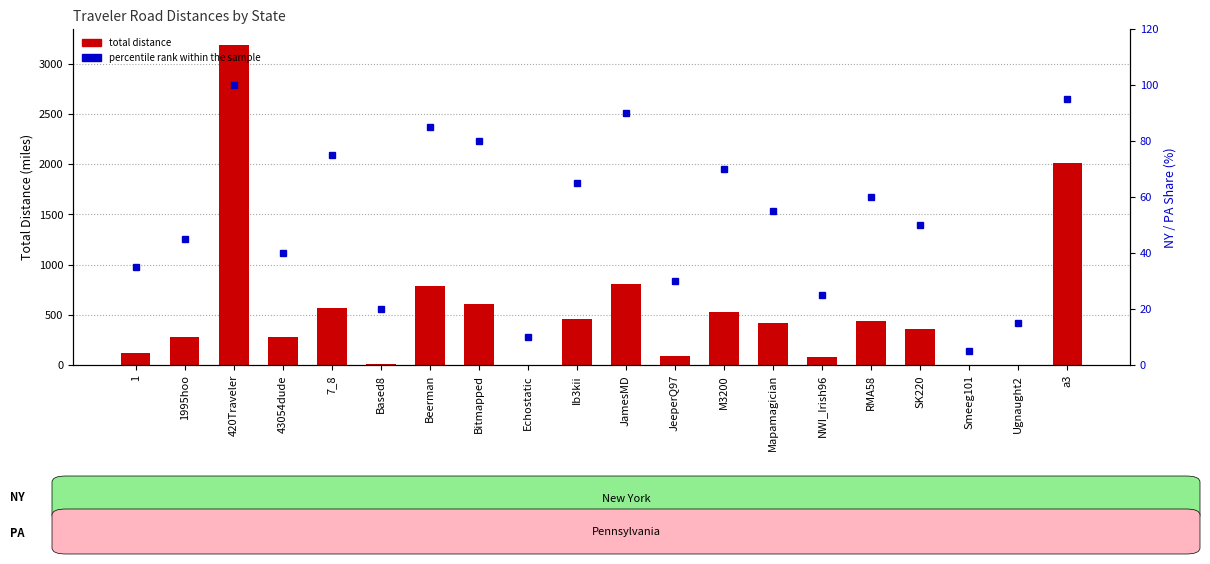

Reading left to right, extract all data points from this chart.

total distance: 1=123.2	1995hoo=280.8	420Traveler=3185.6	43054dude=279.9	7_8=572.2	Based8=8.4	Beerman=784.9	Bitmapped=610.8	Echostatic=0.8	Ib3kii=456.9	JamesMD=802.2	JeeperQ97=87.2	M3200=531.6	Mapamagician=417.7	NWI_Irish96=75.8	RMA58=439.2	SK220=362.6	Smeeg101=0.8	Ugnaught2=1.3	a3=2013.8
percentile rank within the sample: 1=35.0	1995hoo=45.0	420Traveler=100.0	43054dude=40.0	7_8=75.0	Based8=20.0	Beerman=85.0	Bitmapped=80.0	Echostatic=10.0	Ib3kii=65.0	JamesMD=90.0	JeeperQ97=30.0	M3200=70.0	Mapamagician=55.0	NWI_Irish96=25.0	RMA58=60.0	SK220=50.0	Smeeg101=5.0	Ugnaught2=15.0	a3=95.0